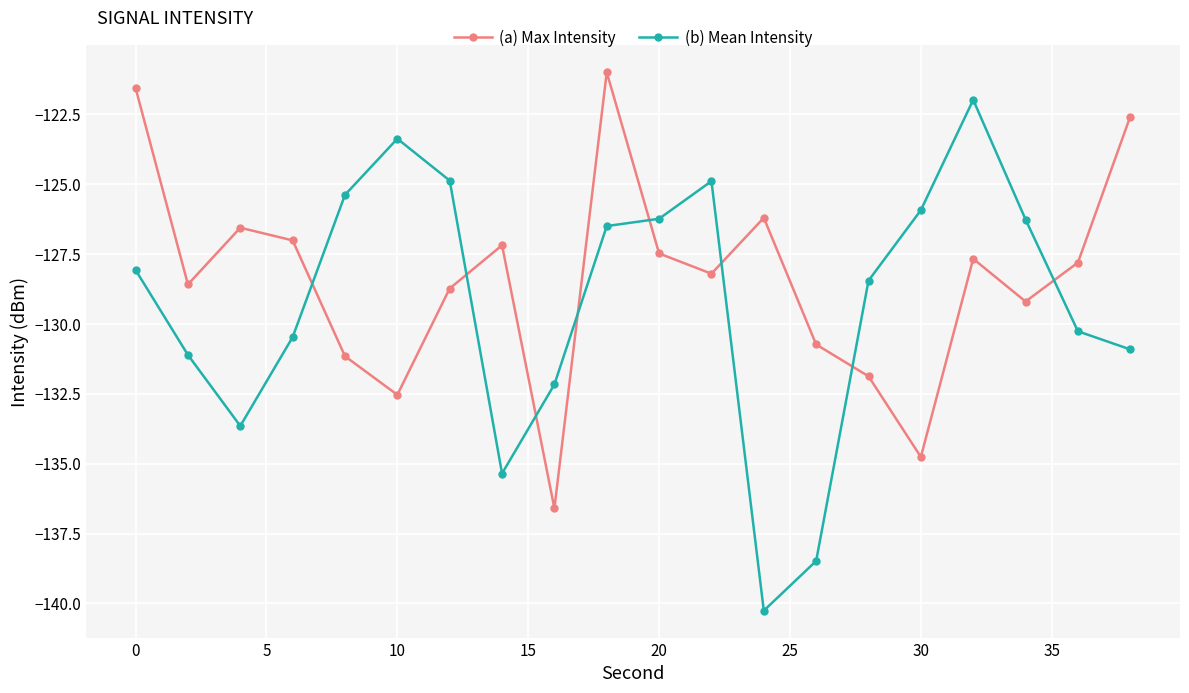

In (a) Max Intensity, how many points are higher than both neighbors (excluding endpoints)?

5